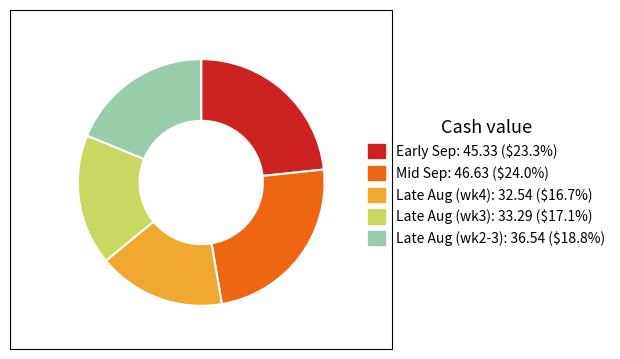

Is there any slice that represents more than half of the pie?

No